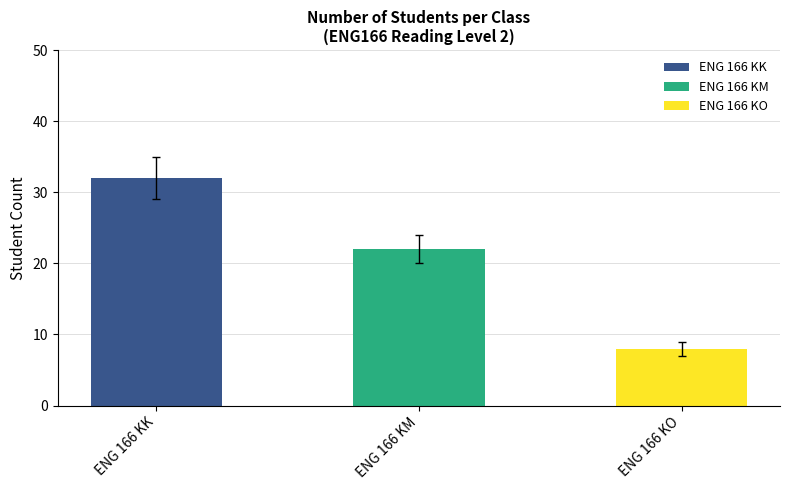

What is the sum of the values at ENG 166 KM and ENG 166 KO?

30